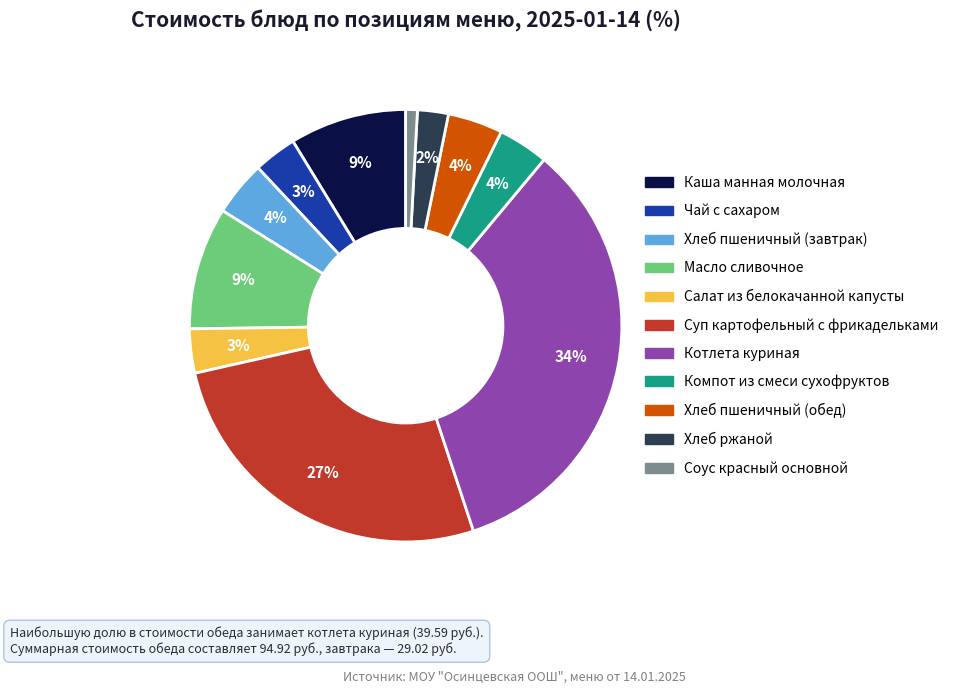

Is there a majority slice in this chart?

No